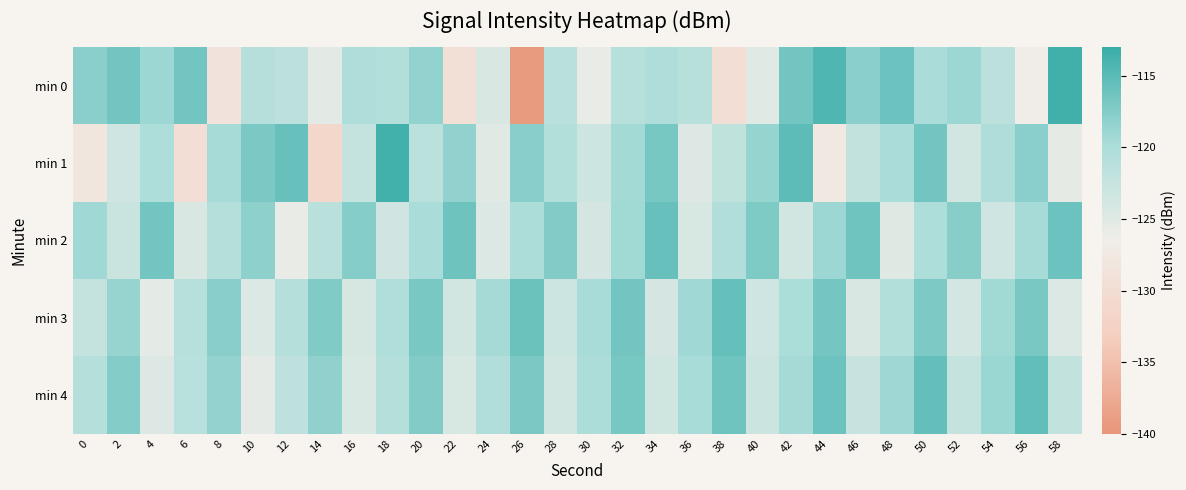

At which category is the sum across all series the highest?

50